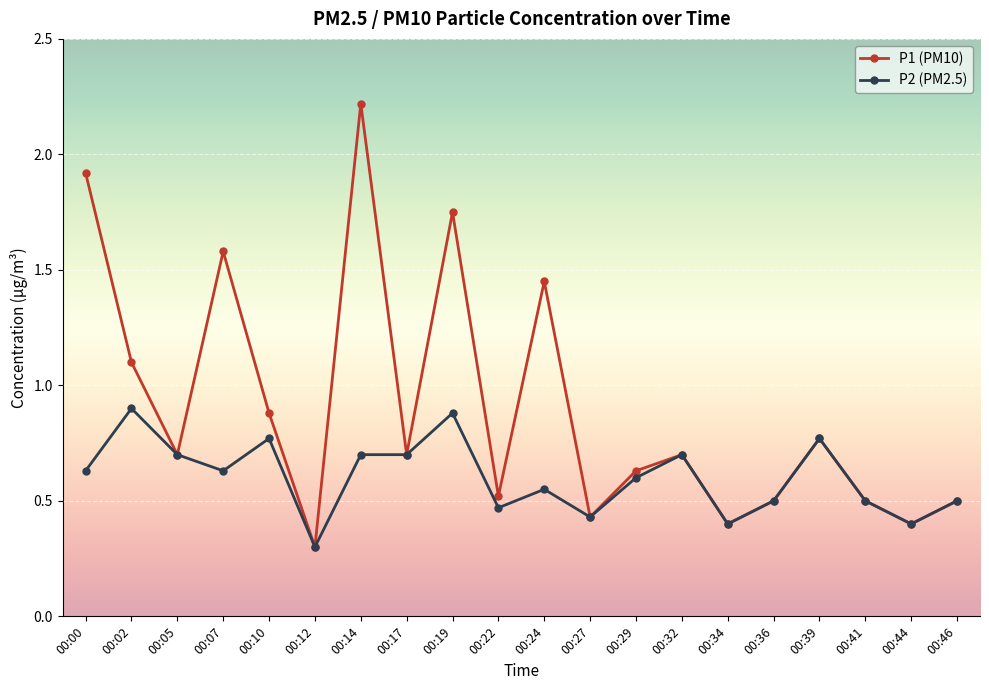

The P1 (PM10) series shows 1.6 at 00:10. True or false?

False